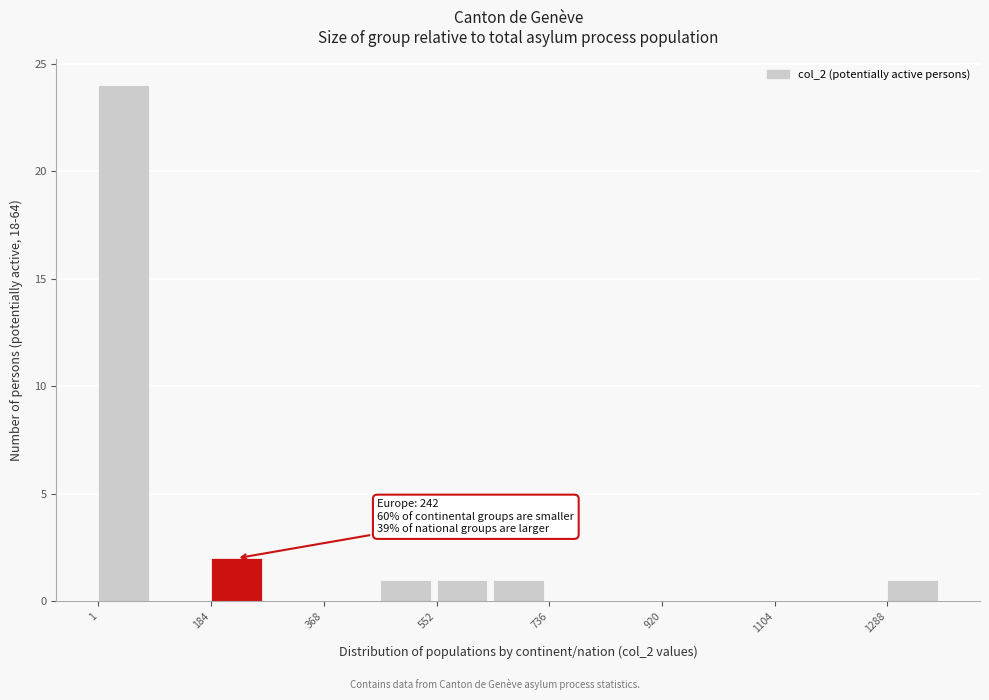

Which range on the x-axis has the tallest bar?

0 to 100